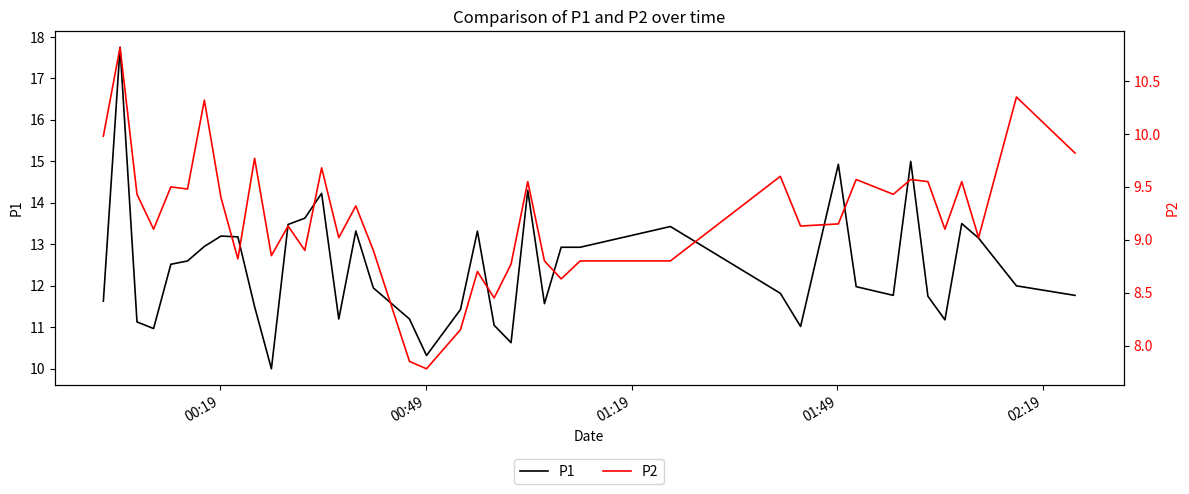

Which series has the largest range (max minus min)?

P1